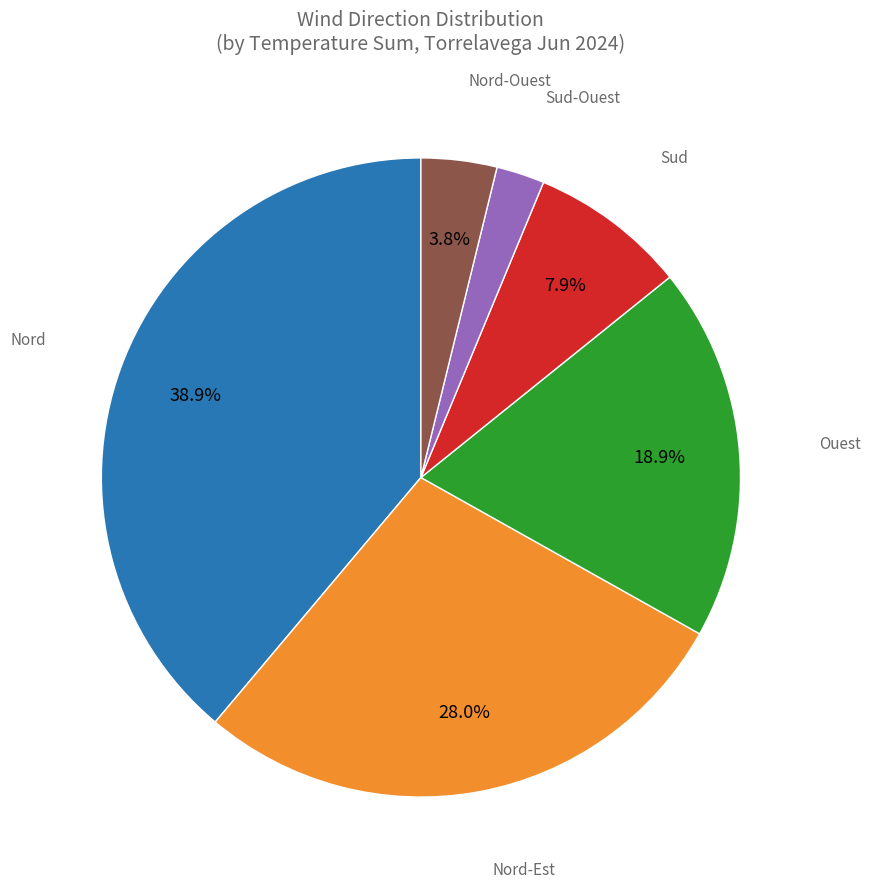

Combined, what portion of the pie is Nord and Nord-Ouest?

42.7%